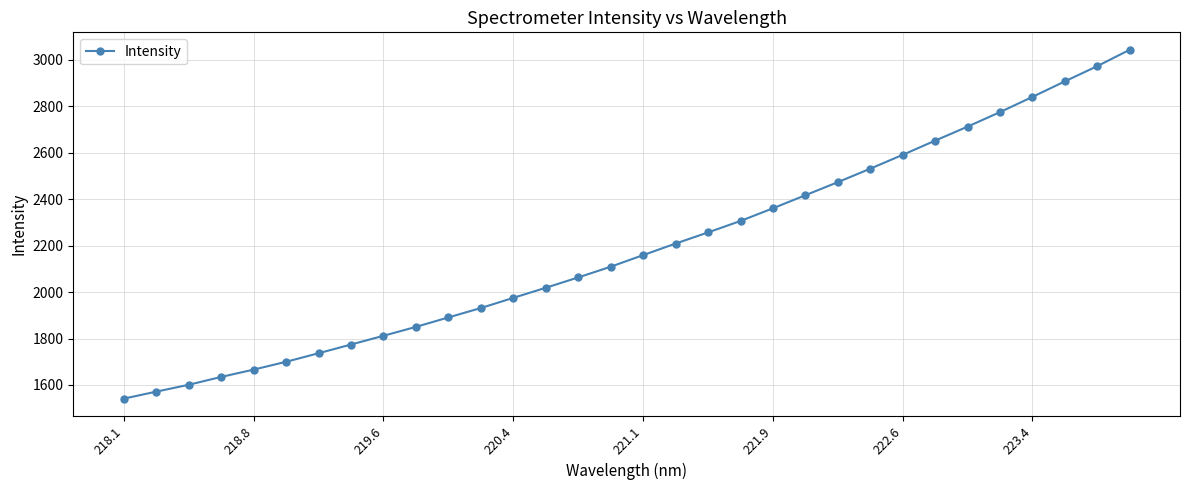

What is the minimum value shown in the chart?

1540.9